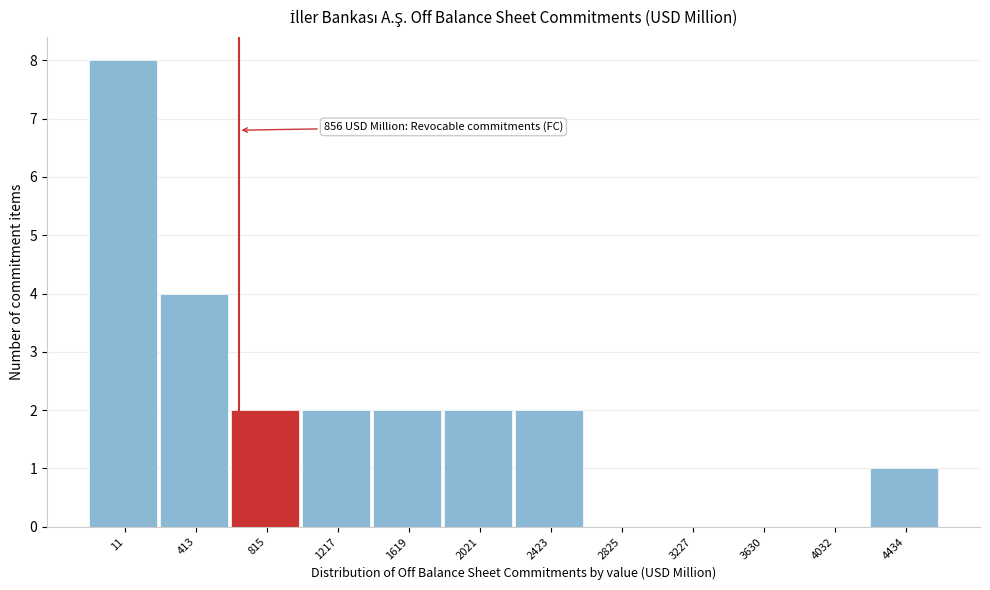

Reading right to left, list all the values displayed in this chart.

4434=1	4032=0	3630=0	3227=0	2825=0	2423=2	2021=2	1619=2	1217=2	815=2	413=4	11=8